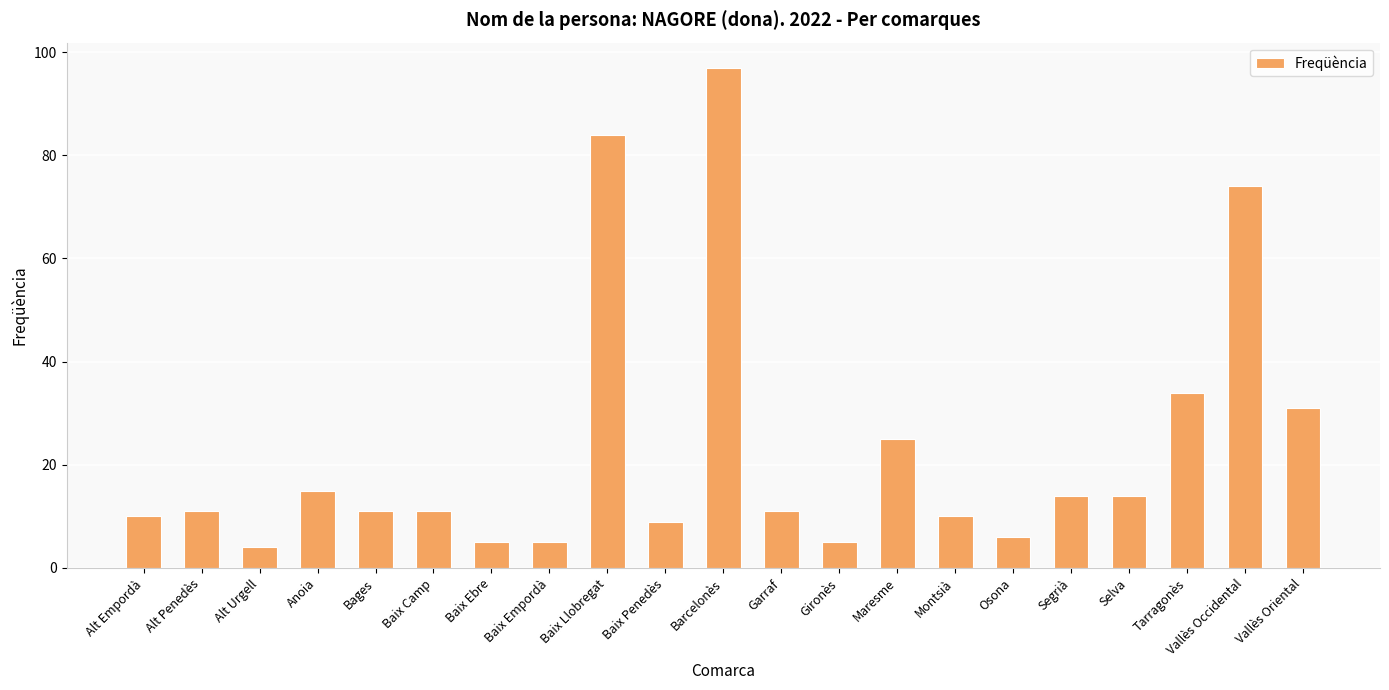

Are the bars grouped side by side (vs. stacked)?

No